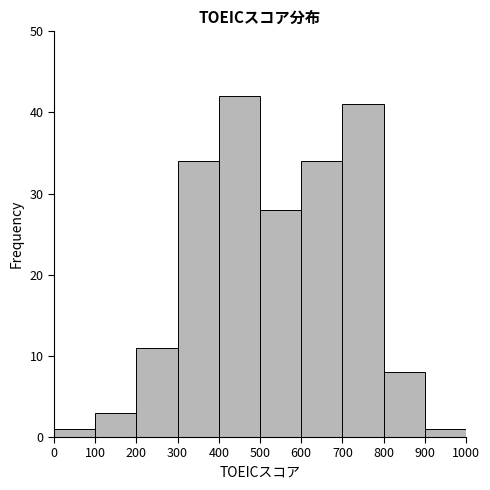

Reading left to right, transcribe this chart: for each bar, give the range it covers on the x-axis and its height. The values are not printed on the chart, so give them approximately, as read against the axis.

0 to 100: 1
100 to 200: 3
200 to 300: 11
300 to 400: 34
400 to 500: 42
500 to 600: 28
600 to 700: 34
700 to 800: 41
800 to 900: 8
900 to 1000: 1